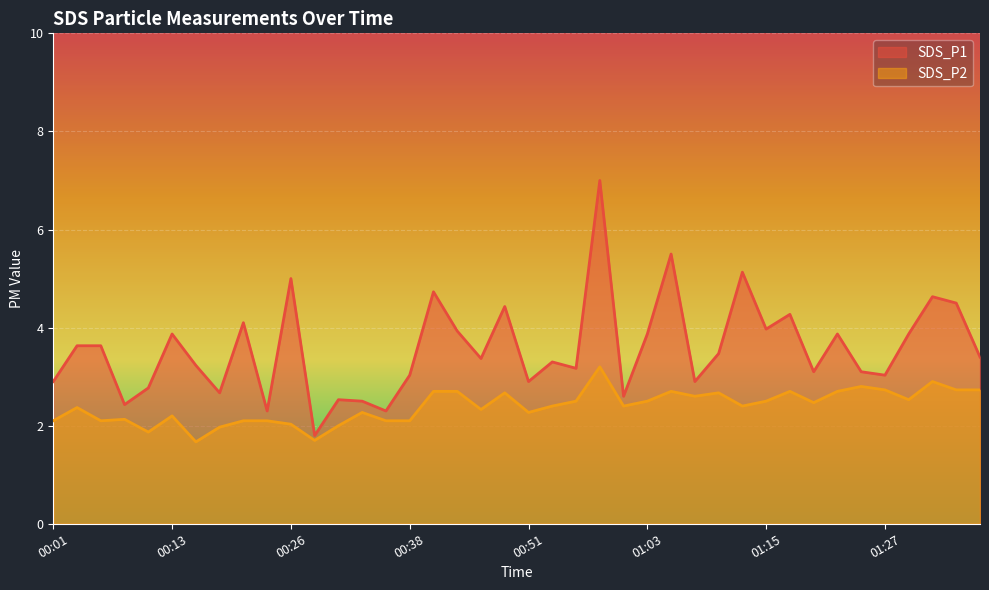

Count the number of data series in this chart.

2